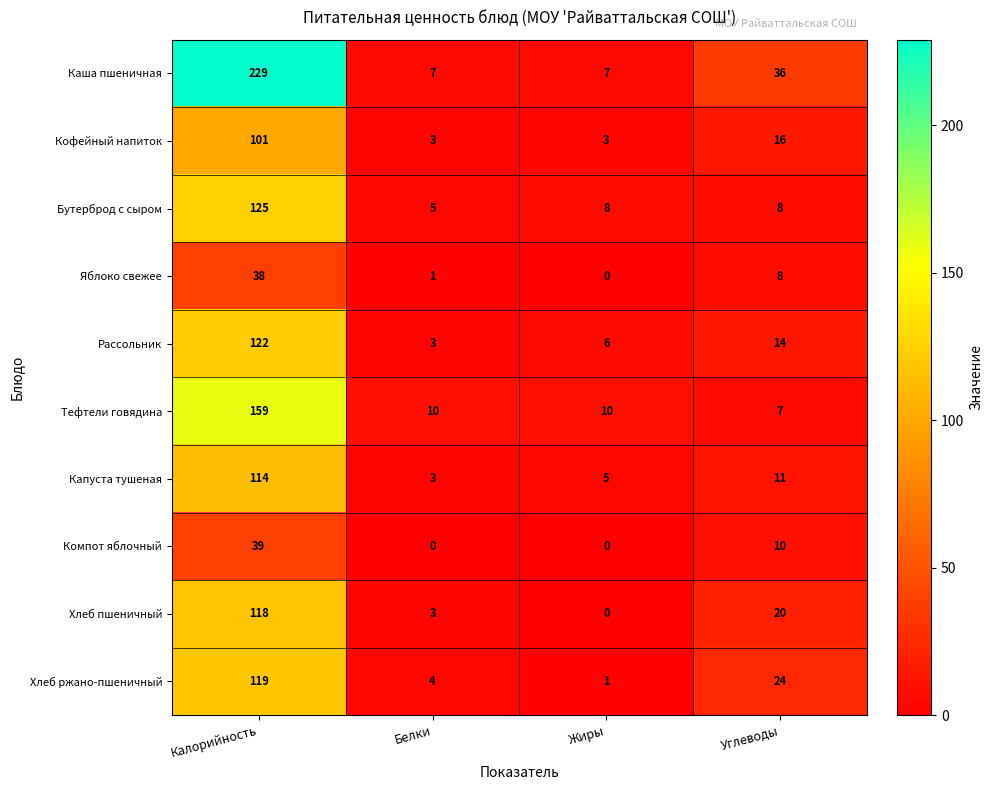

What is the highest value of the Яблоко свежее series?

38